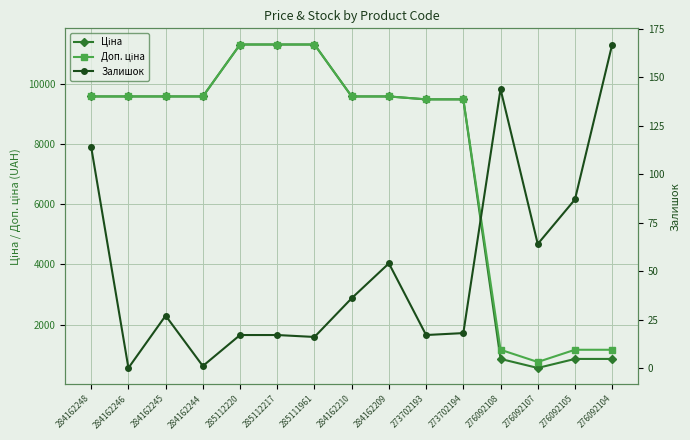

What is the difference between the maximum and minimum values in the Ціна series?

10754.9